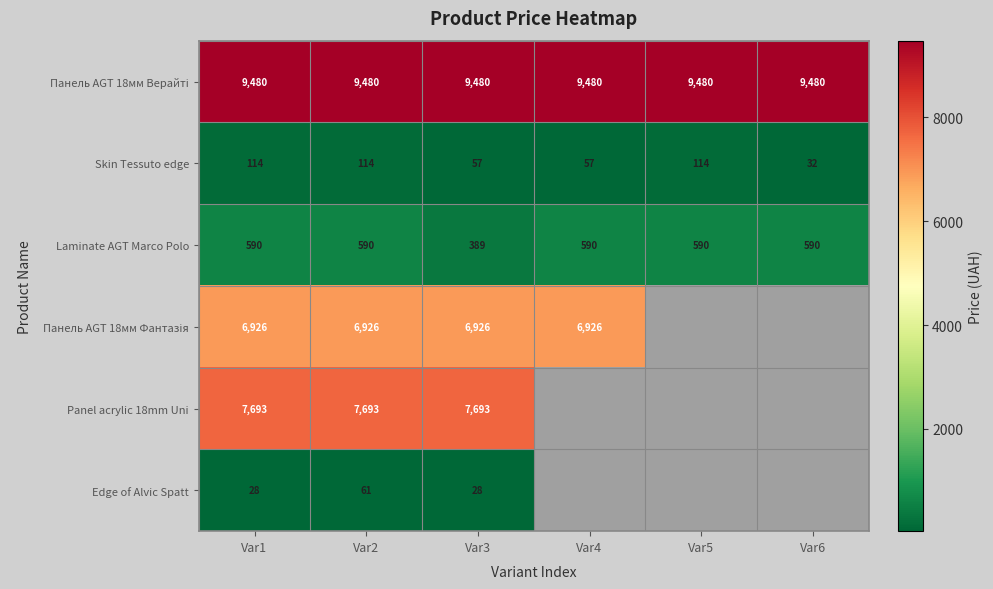

Rank the series at Var2 from lowest to highest value.

Edge of Alvic Spatt, Skin Tessuto edge, Laminate AGT Marco Polo, Панель AGT 18мм Фантазія, Panel acrylic 18mm Uni, Панель AGT 18мм Верайті